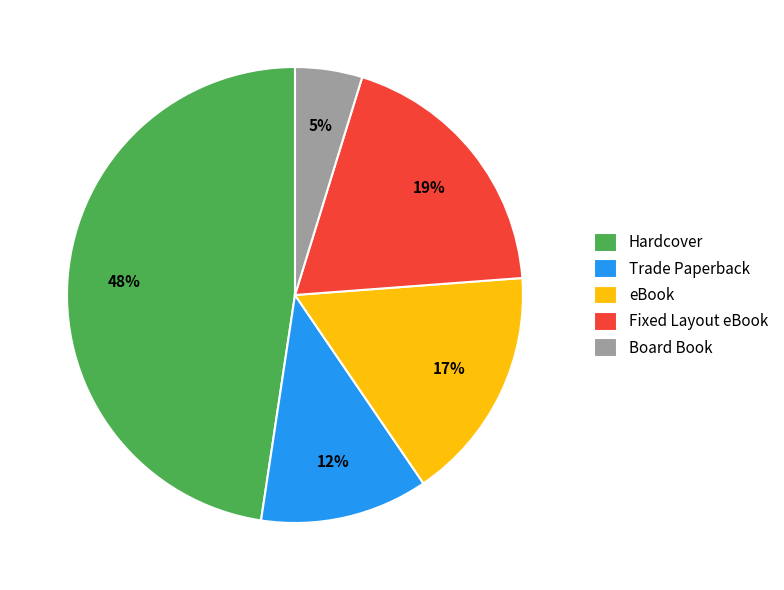

To the nearest percent, what is the difference between the largest and smallest slice percentages?

43%